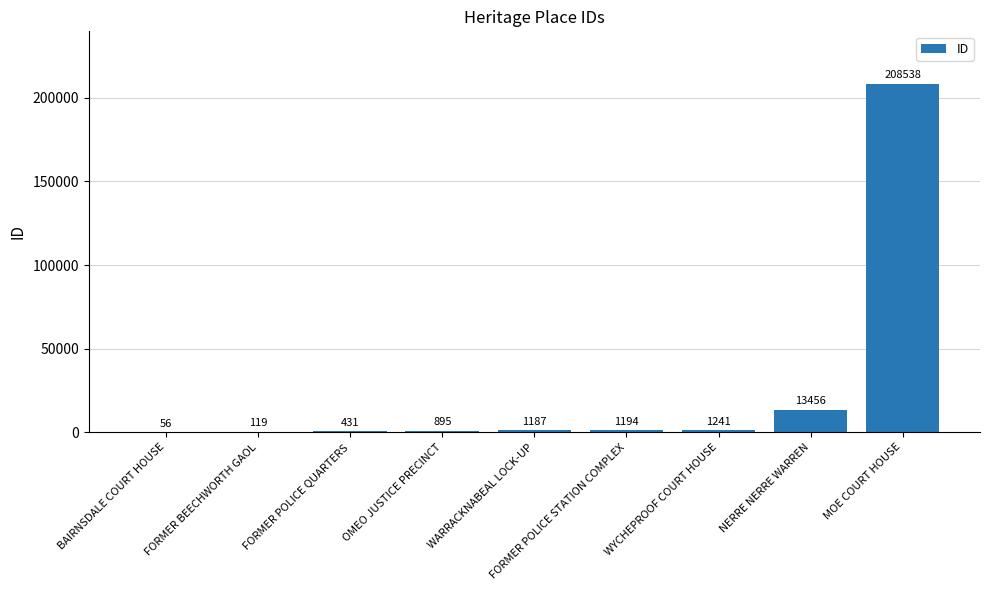

What value does the data have at NERRE NERRE WARREN?

13456